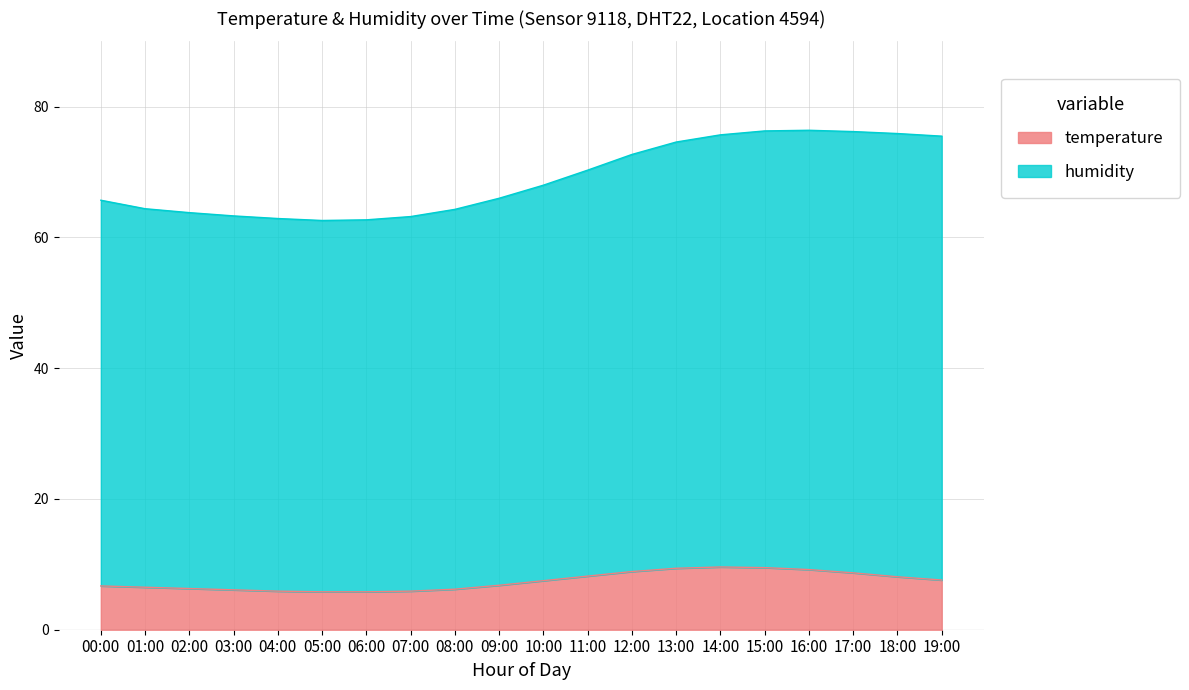

At which category is the sum across all series the highest?

15:00